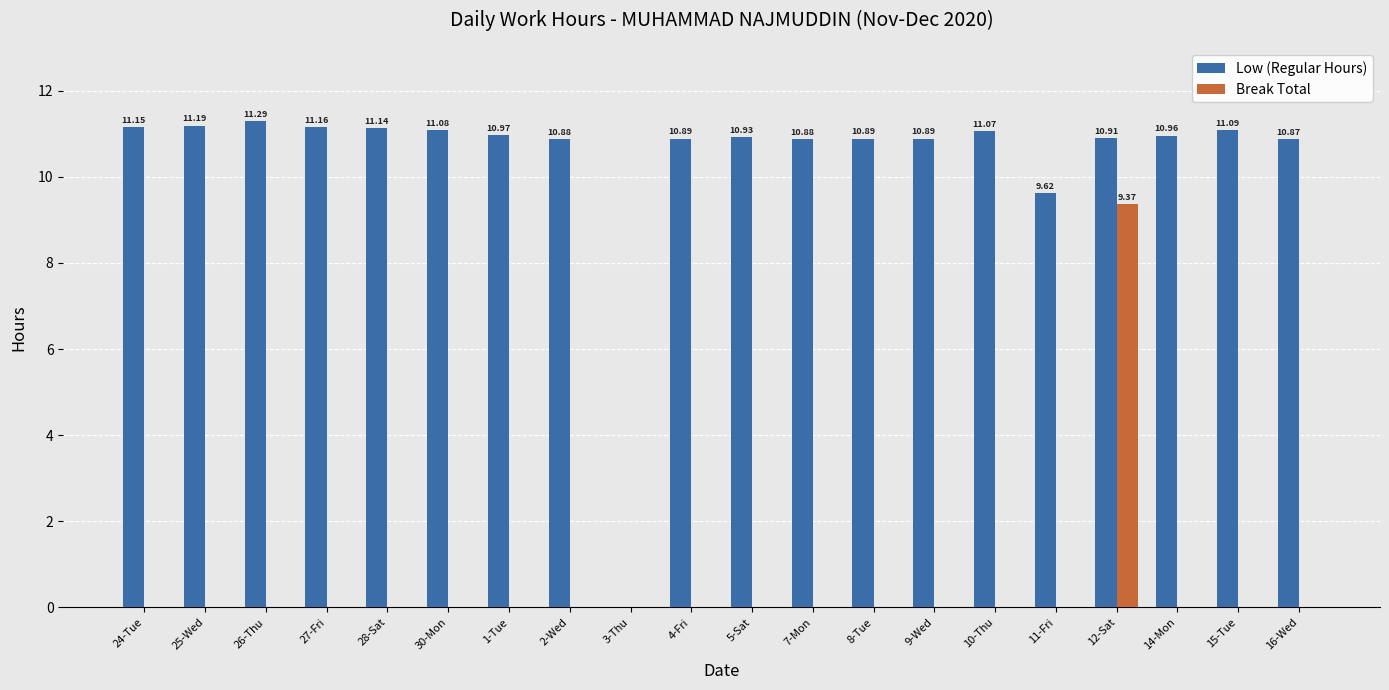

What is the sum of the Low (Regular Hours) values at 2-Wed and 27-Fri?

22.0